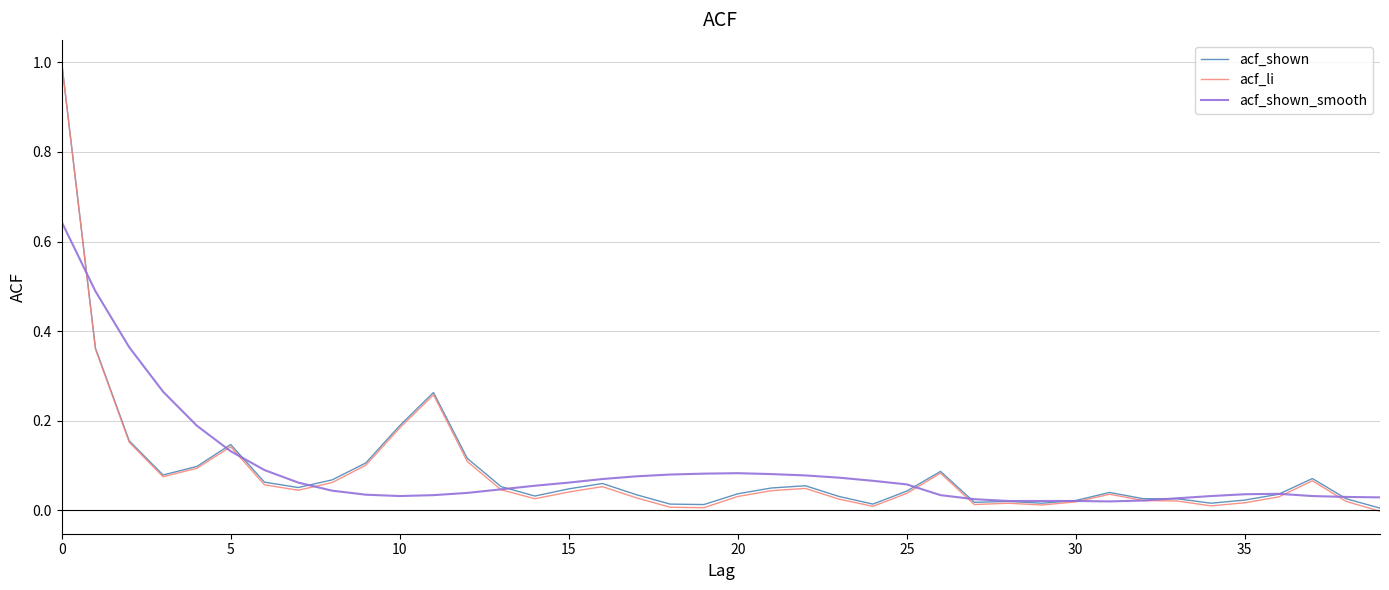

What is the maximum value for acf_shown?

1.0